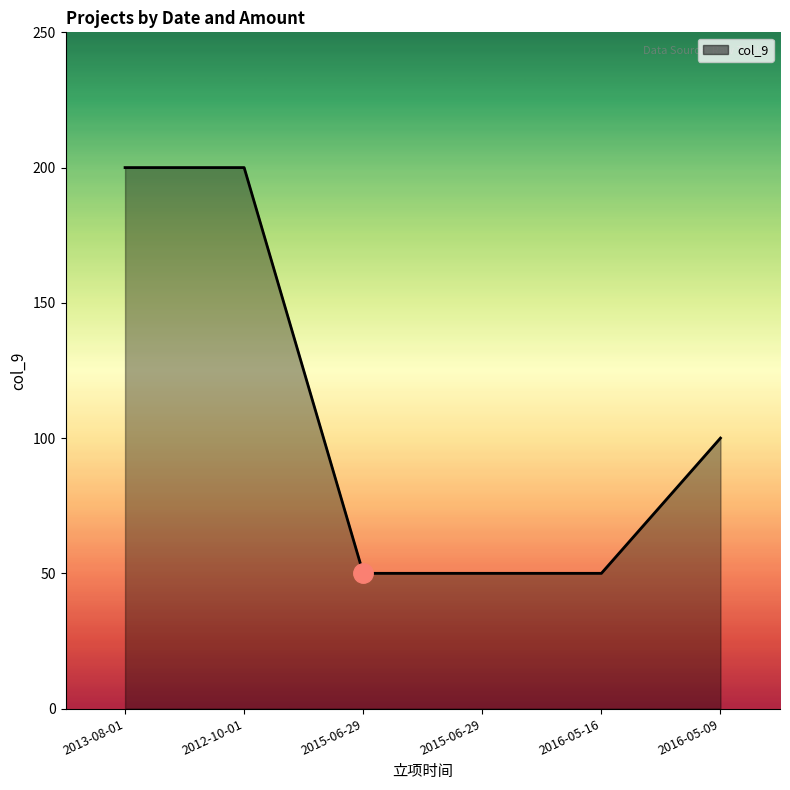

Reading left to right, transcribe all the data shown in this chart.

2013-08-01=200	2012-10-01=200	2015-06-29=50	2015-06-29=50	2016-05-16=50	2016-05-09=100